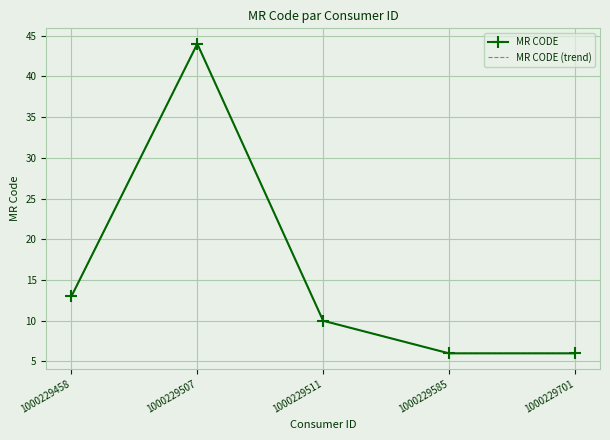

Is it true that MR CODE (trend) equals 17 at 1000229511?

False